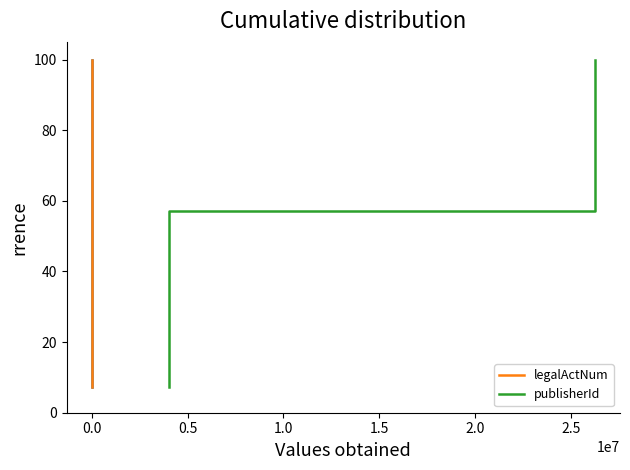

What is the minimum value shown in the chart?

7.1